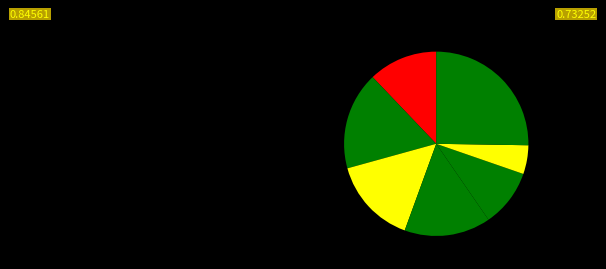

How many segments does this pie chart have?

7